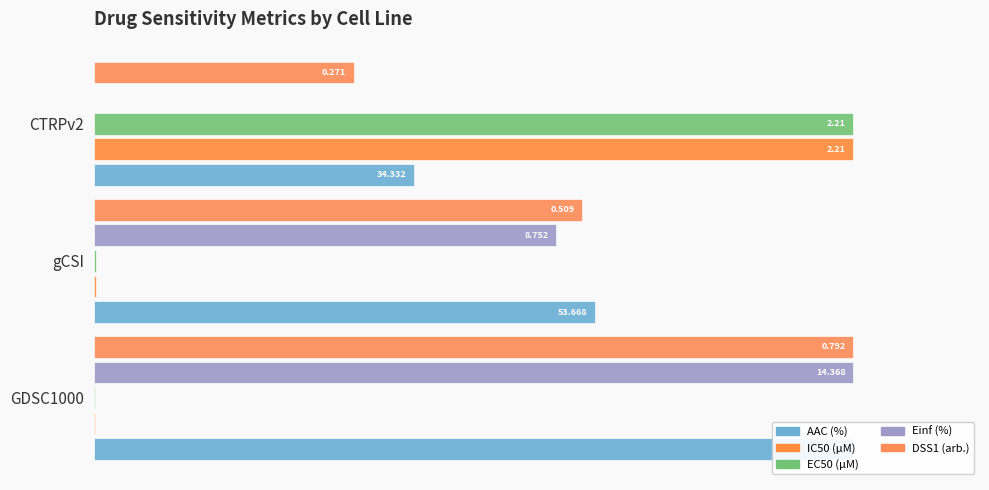

True or false: EC50 (µM) has a value of 0.1 at GDSC1000.

True